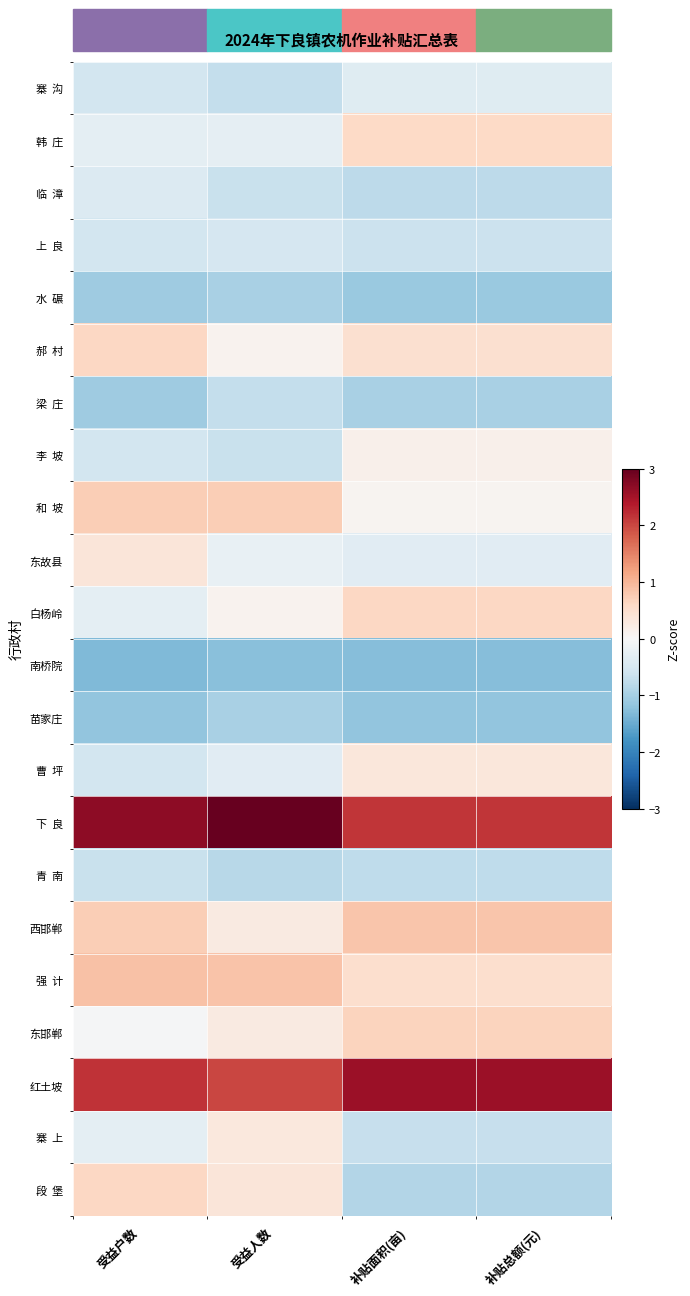

At which category is the sum across all series the highest?

受益户数